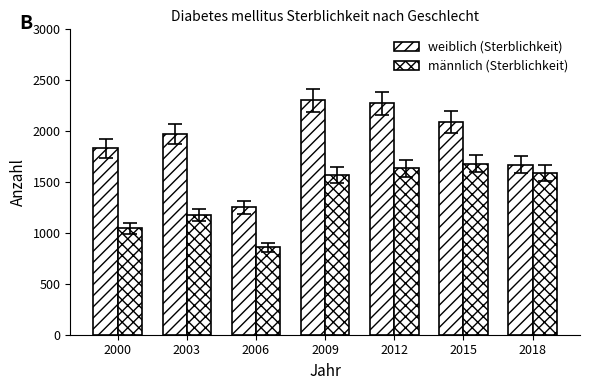

What is the average value of the weiblich (Sterblichkeit) series?

1913